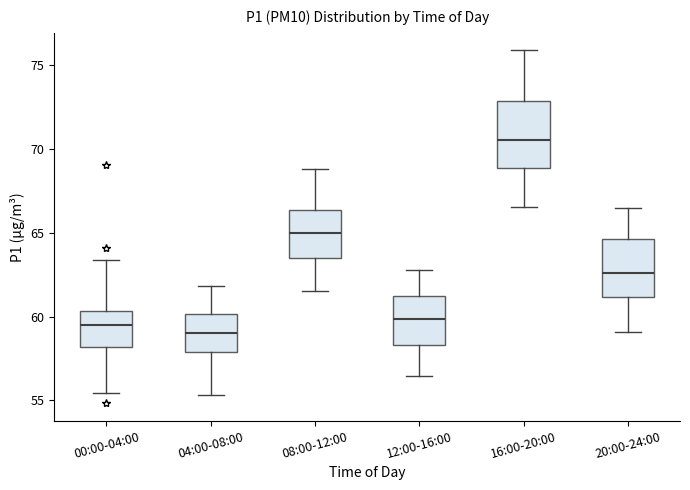

Which box has the highest median line?

16:00-20:00